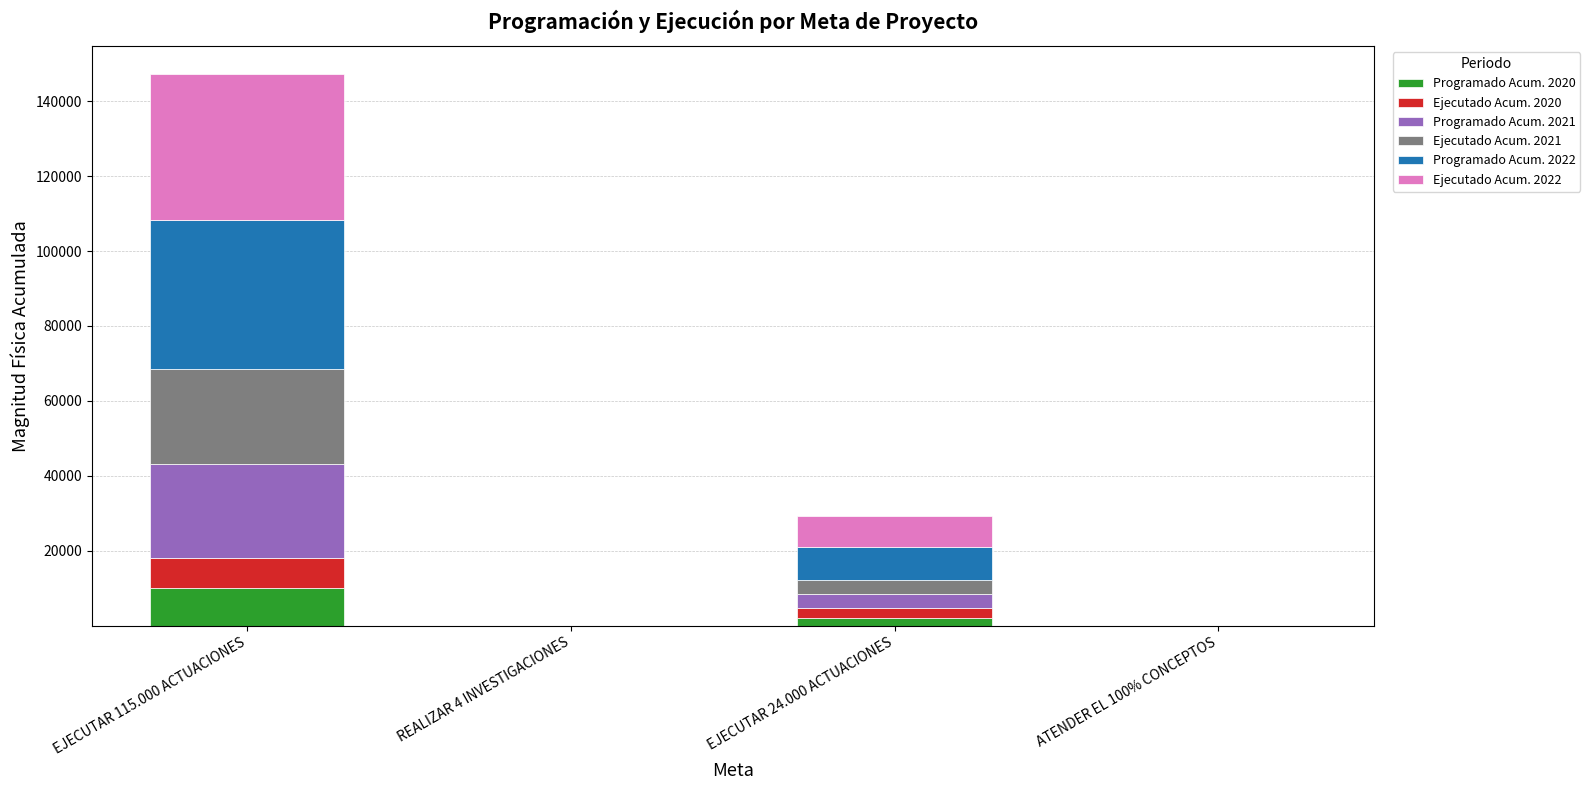

The value of Programado Acum. 2020 at EJECUTAR 115.000 ACTUACIONES is 4934.1. True or false?

False